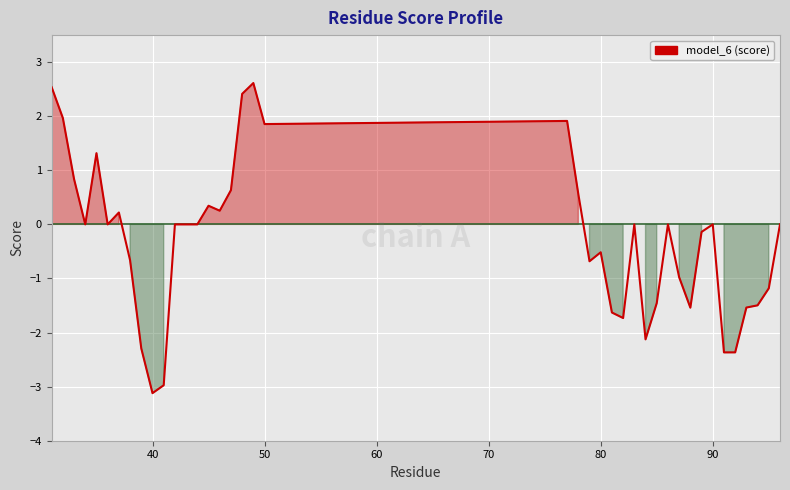

What is the greatest value displayed?

2.6